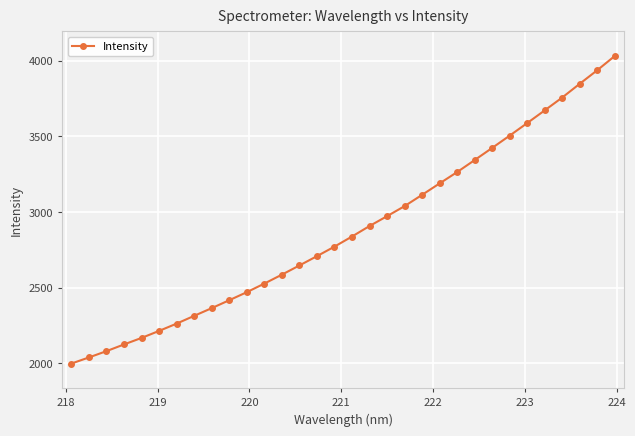

Count the number of values greater than 2838.

16